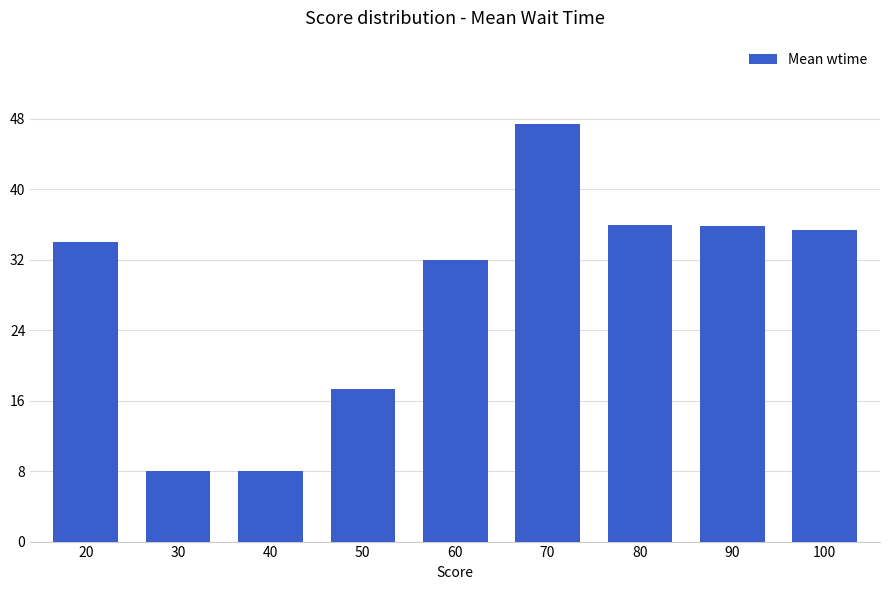

What is the difference between the values at 40 and 70?

39.4